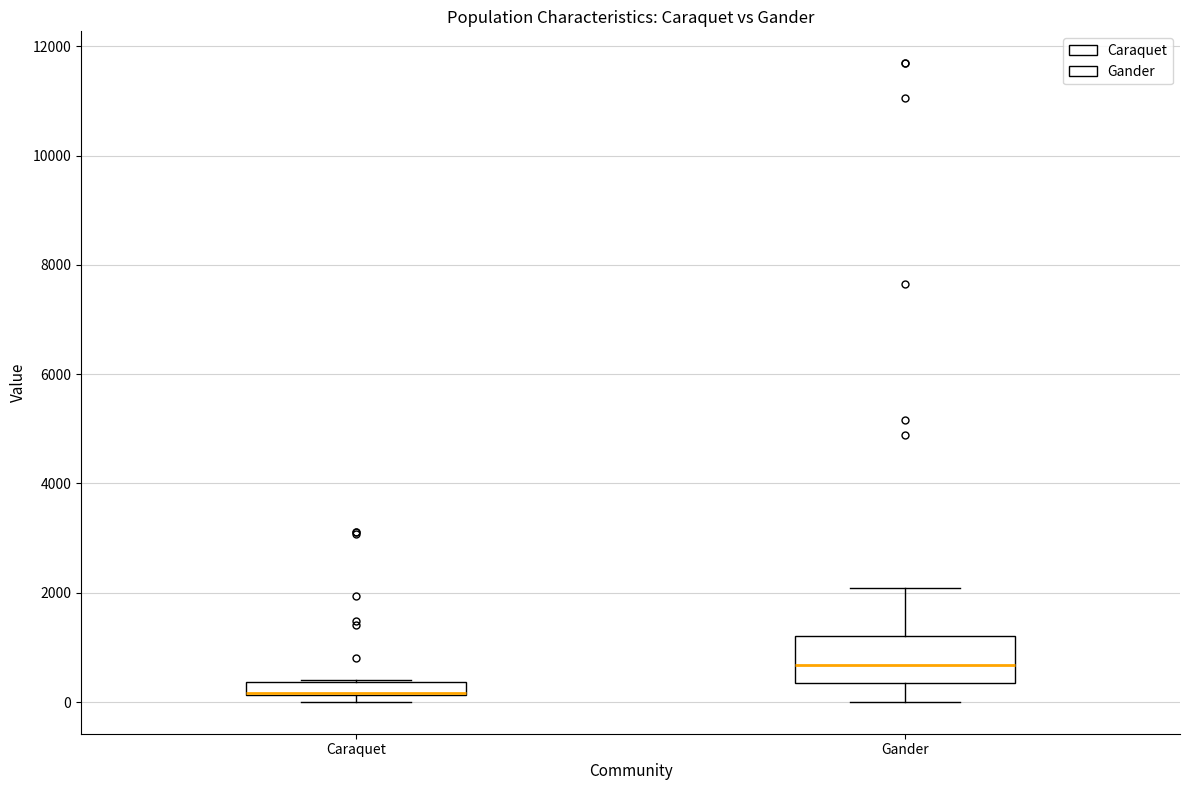

Which box is the tallest, from its lower edge to its upper edge?

Gander